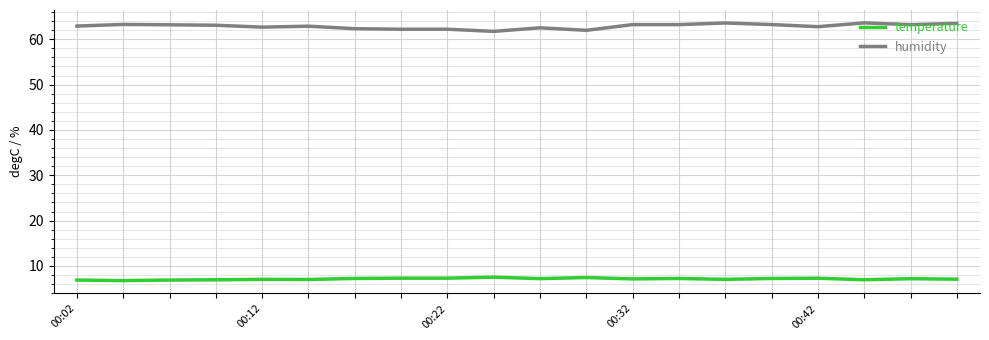

What is the difference between the maximum and second lowest values in the temperature series?

0.6